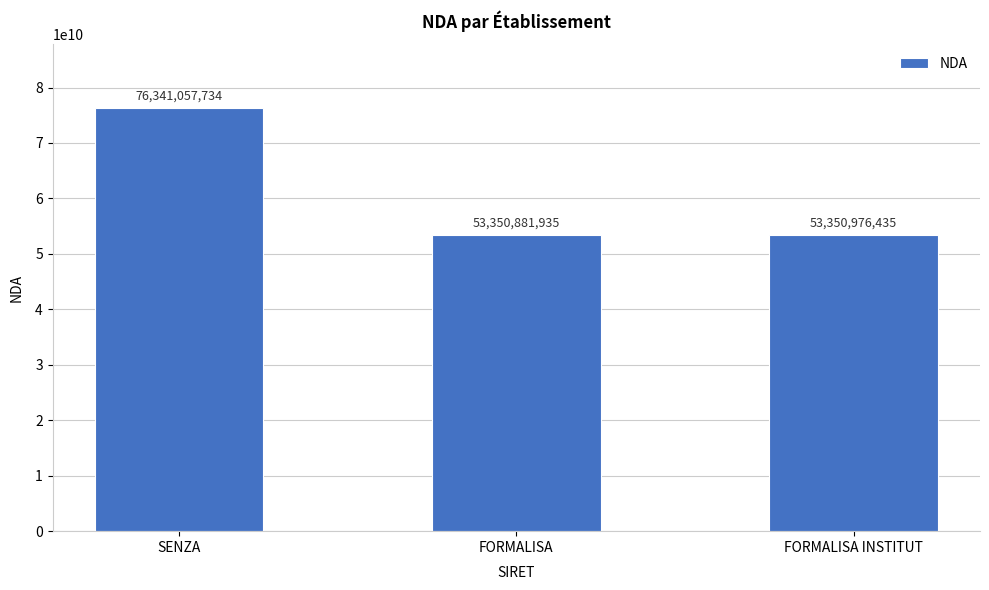

Reading left to right, extract all data points from this chart.

SENZA=76341057734	FORMALISA=53350881935	FORMALISA INSTITUT=53350976435